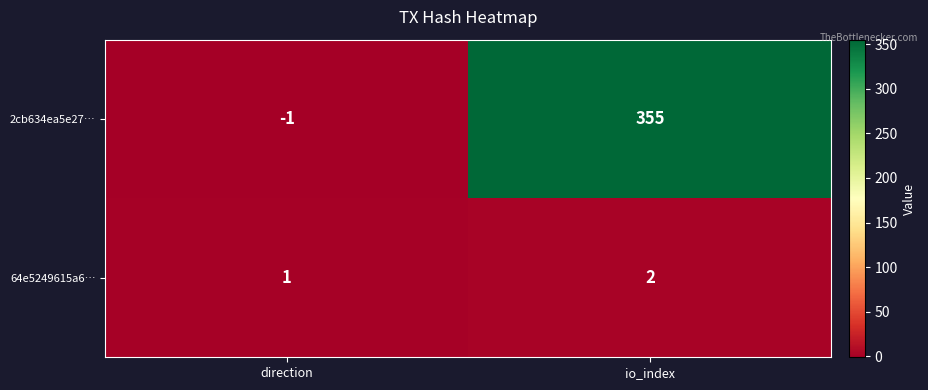

Rank the series by their maximum value, from highest to lowest.

2cb634ea5e27…, 64e5249615a6…